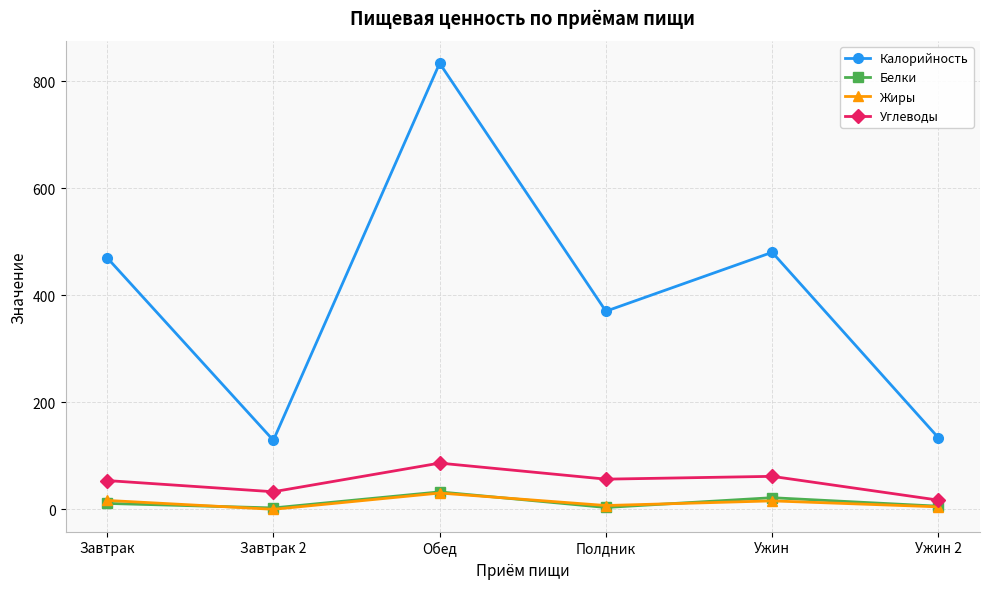

What is the minimum value for Калорийность?

129.1